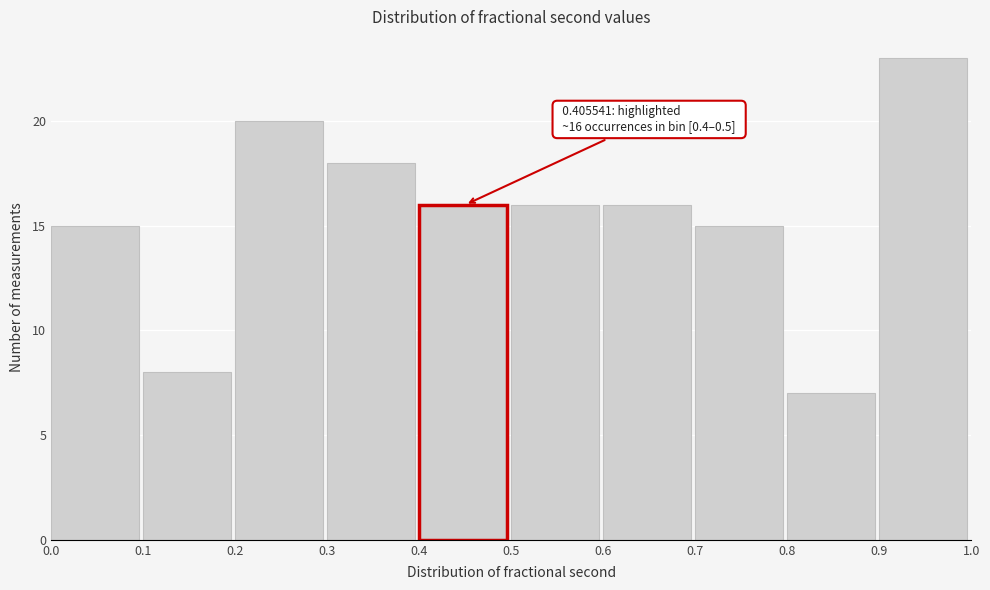

Which range on the x-axis has the tallest bar?

0.9 to 1.0